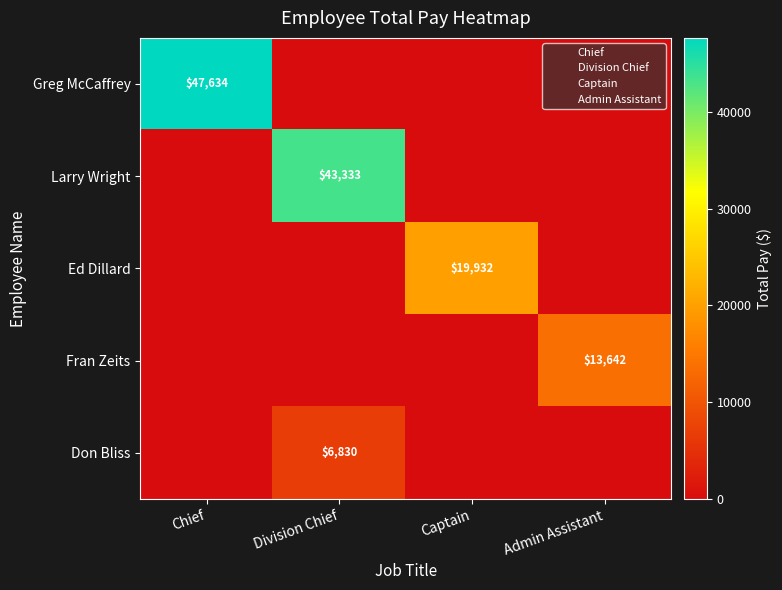

What is the difference between the maximum and minimum values in the Don Bliss series?

6830